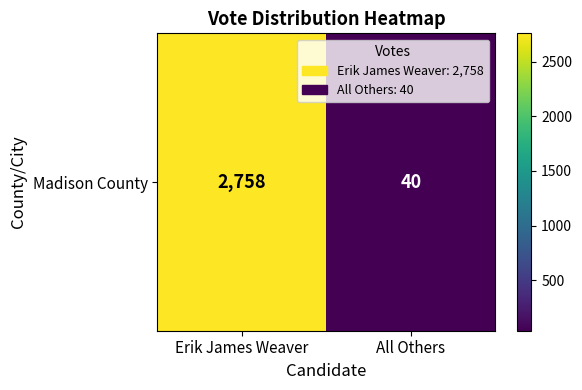

List the labels in order of value, largest first.

Erik James Weaver, All Others